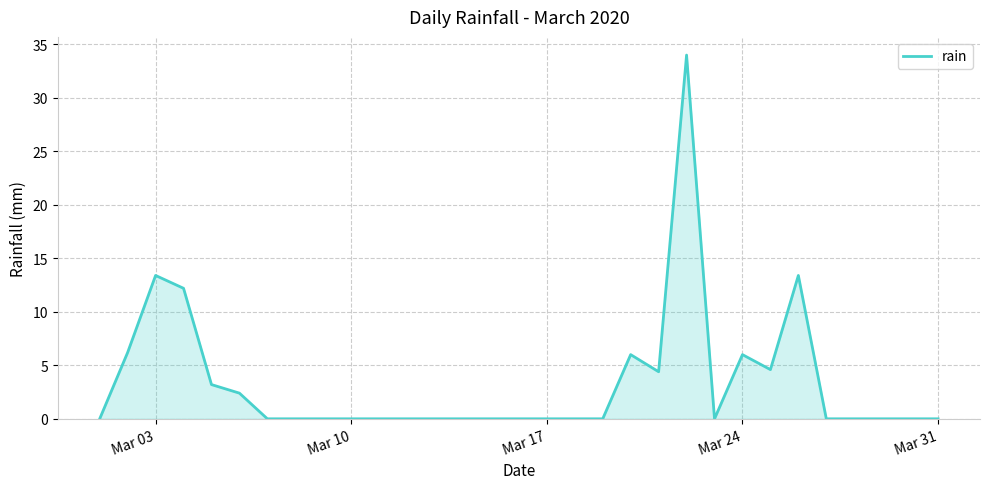

What is the greatest value displayed?

34.0